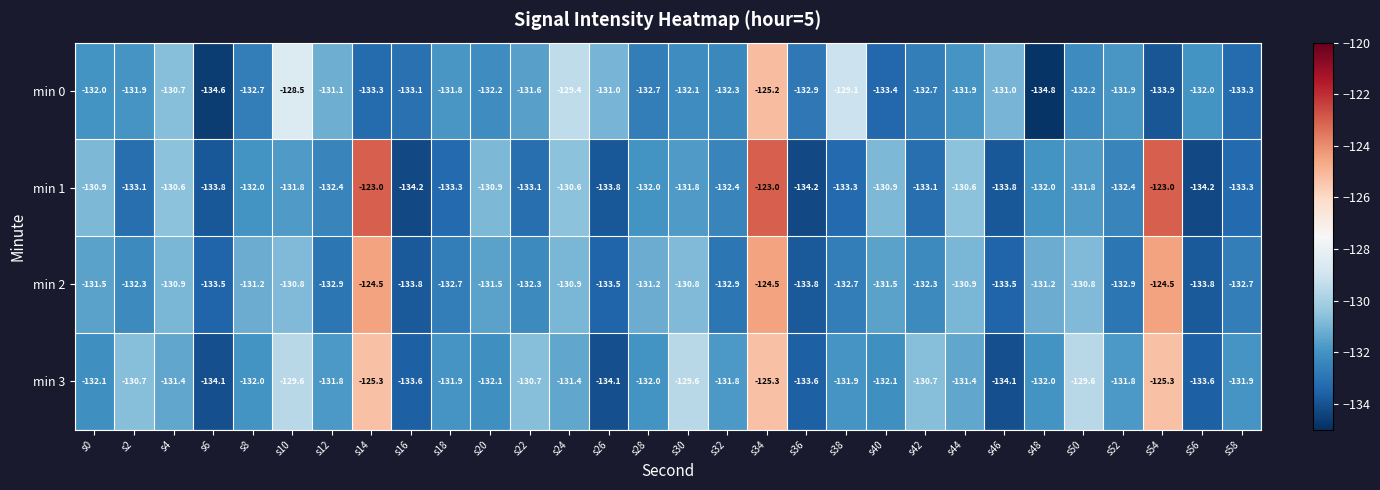

Is the value of min 3 at s0 greater than the value of min 1 at s36?

Yes